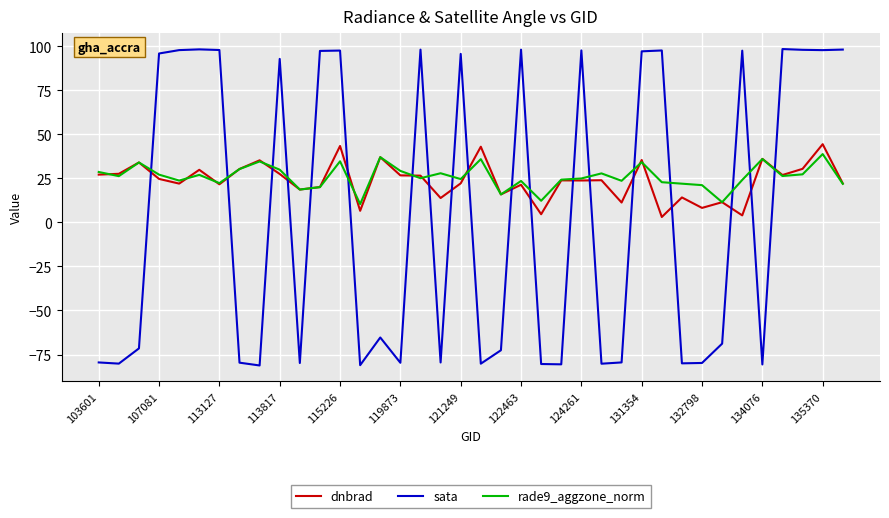

What is the maximum value shown in the chart?

98.4